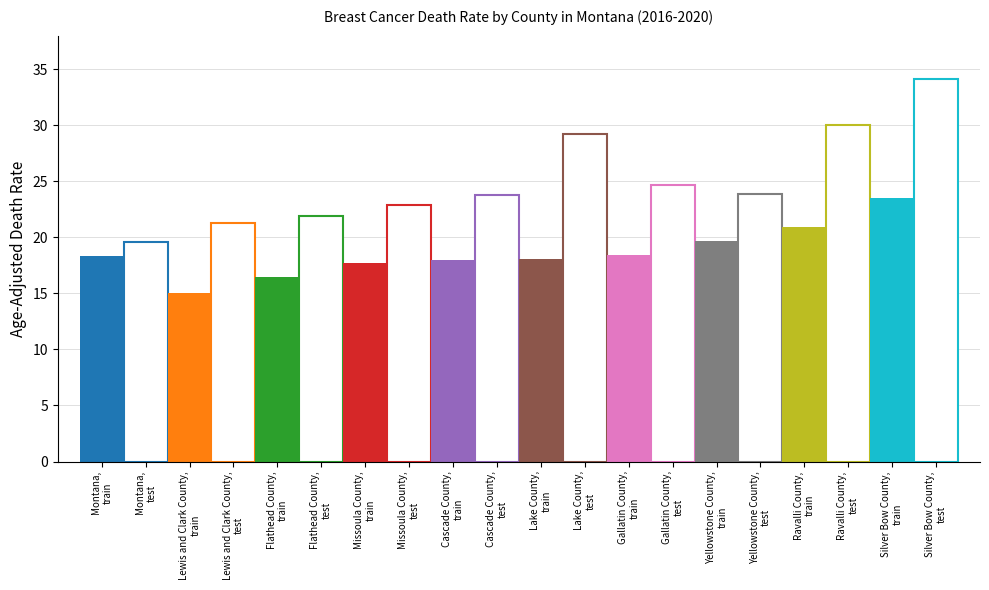

What is the difference between the second highest and minimum values in the test series?

10.4